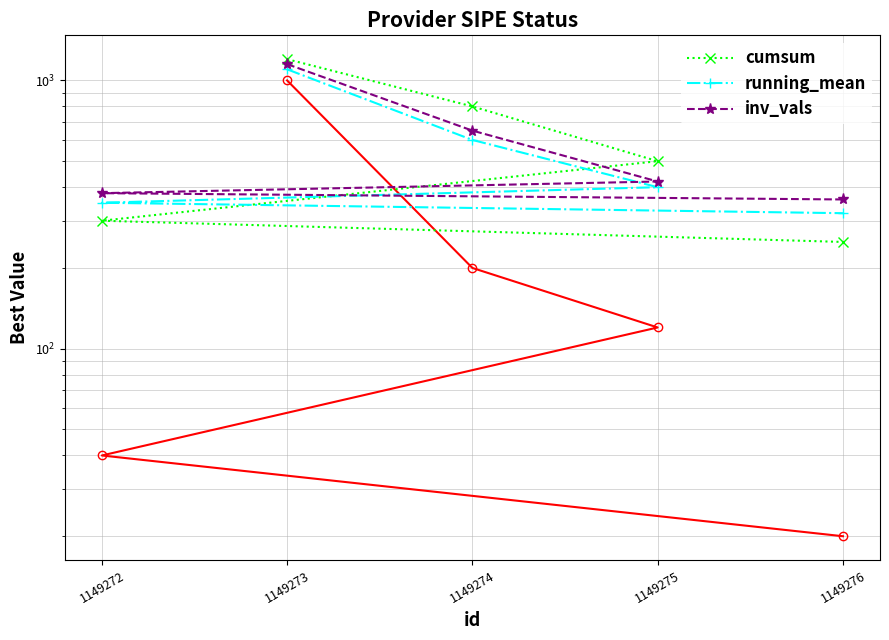

What position from the left is 1149273?

1